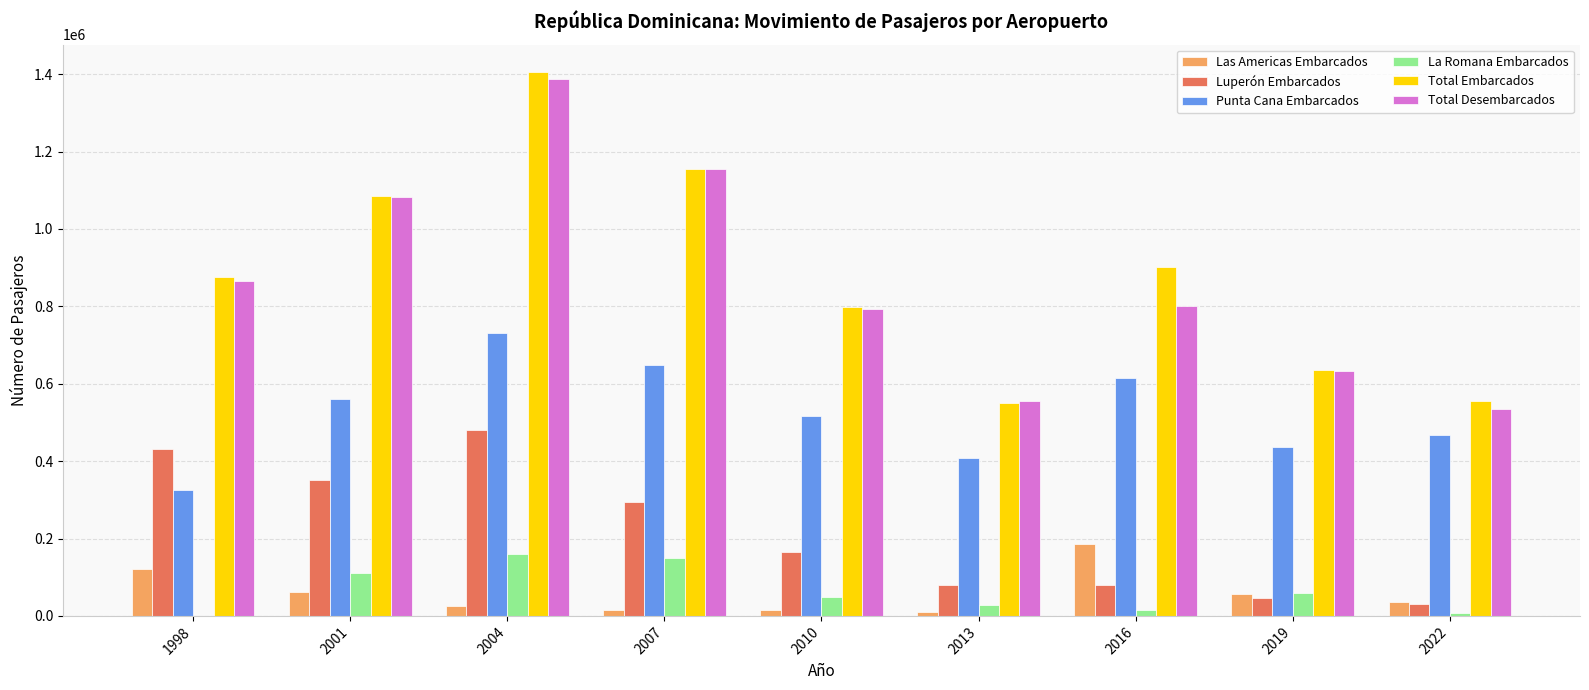

What is the highest value of the Total Desembarcados series?

1386686